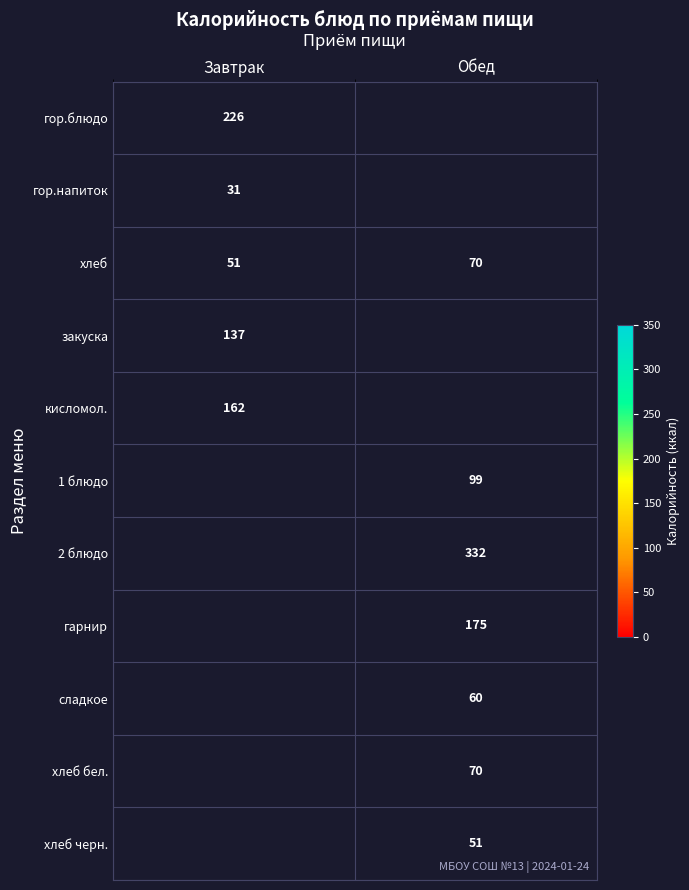

What is the difference between the maximum and minimum values in the хлеб series?

19